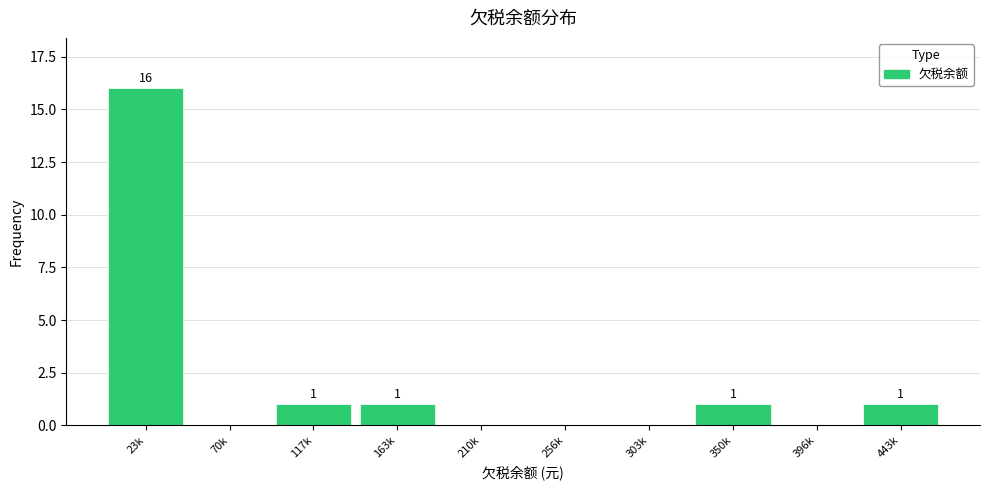

Reading left to right, list all the values displayed in this chart.

23k=16	70k=0	117k=1	163k=1	210k=0	256k=0	303k=0	350k=1	396k=0	443k=1